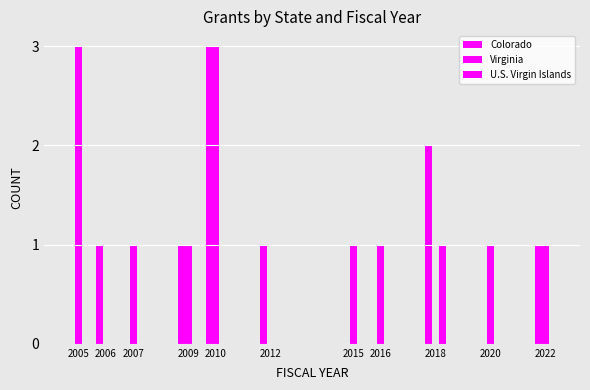

Between 2010 and 2009, which is larger?

2010